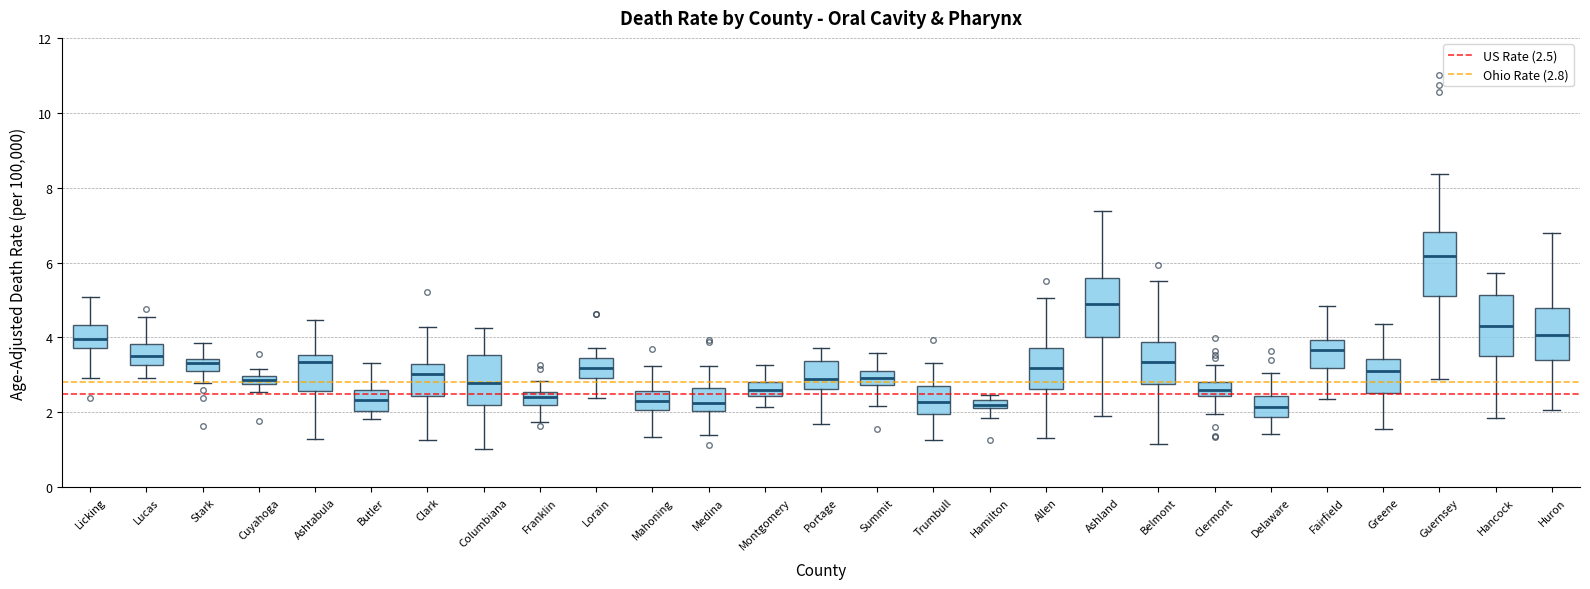

Which box's median line is the highest?

Guernsey